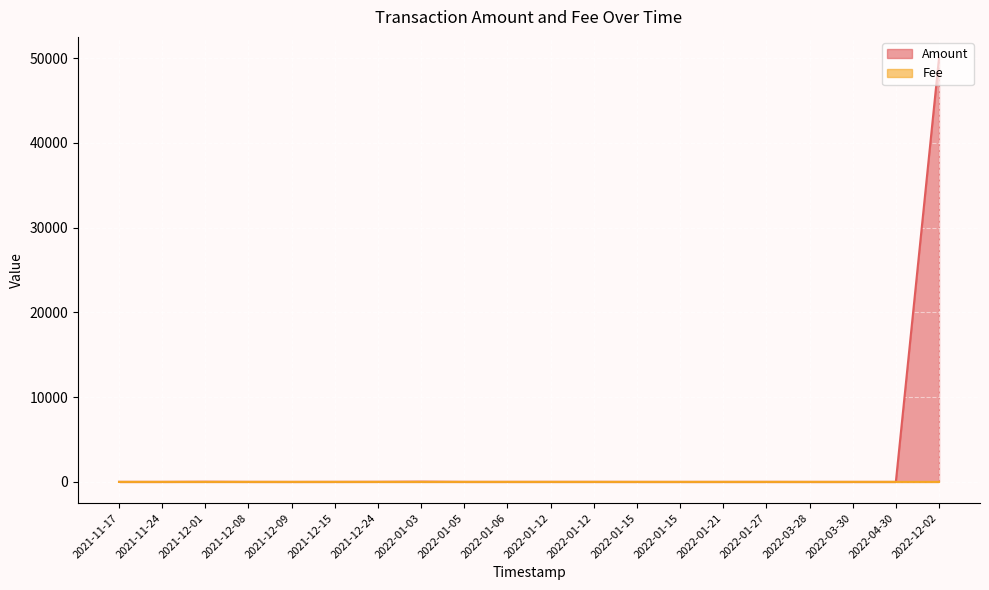

At 2022-01-27, list the series in order from smallest to largest.

Fee, Amount